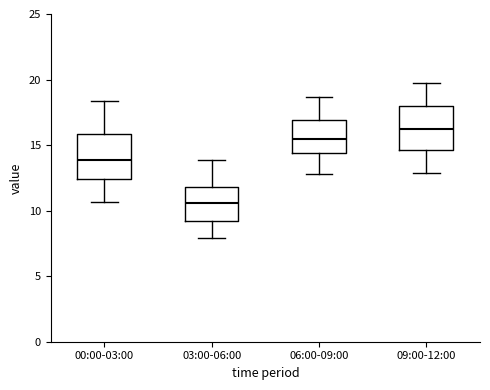

Reading left to right, read every box against the y-axis: the position of its median line, the range the box covers, and the ends of its whiskers. The values are not printed on the chart, so give them approximately, as read against the axis.

00:00-03:00: median 14.0, box 12.5 to 16.0, whiskers 10.5 to 18.5
03:00-06:00: median 10.5, box 9.0 to 12.0, whiskers 8.0 to 14.0
06:00-09:00: median 15.5, box 14.5 to 17.0, whiskers 13.0 to 18.5
09:00-12:00: median 16.5, box 14.5 to 18.0, whiskers 13.0 to 19.5